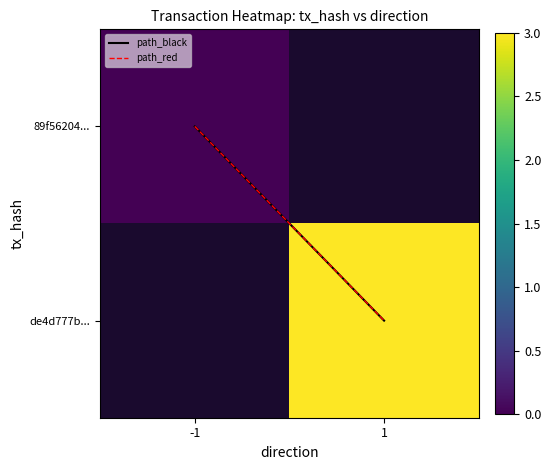

What is the difference between the path_black values at 1 and -1?

1.0